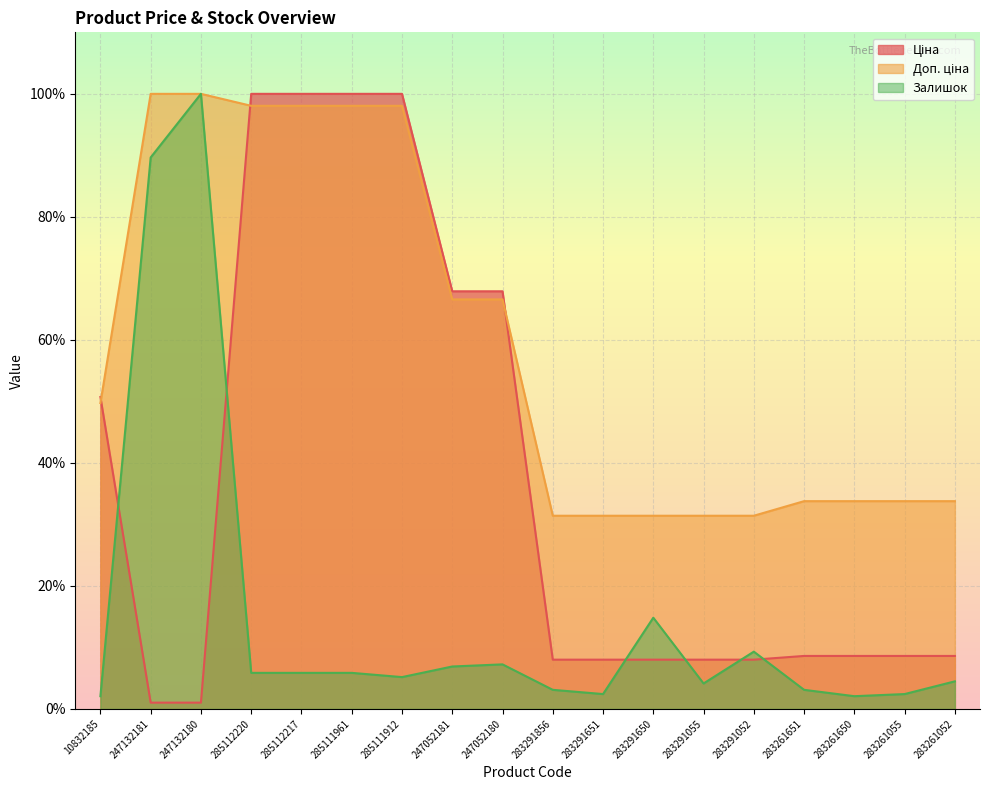

What is the average value of the Ціна series?

36.8